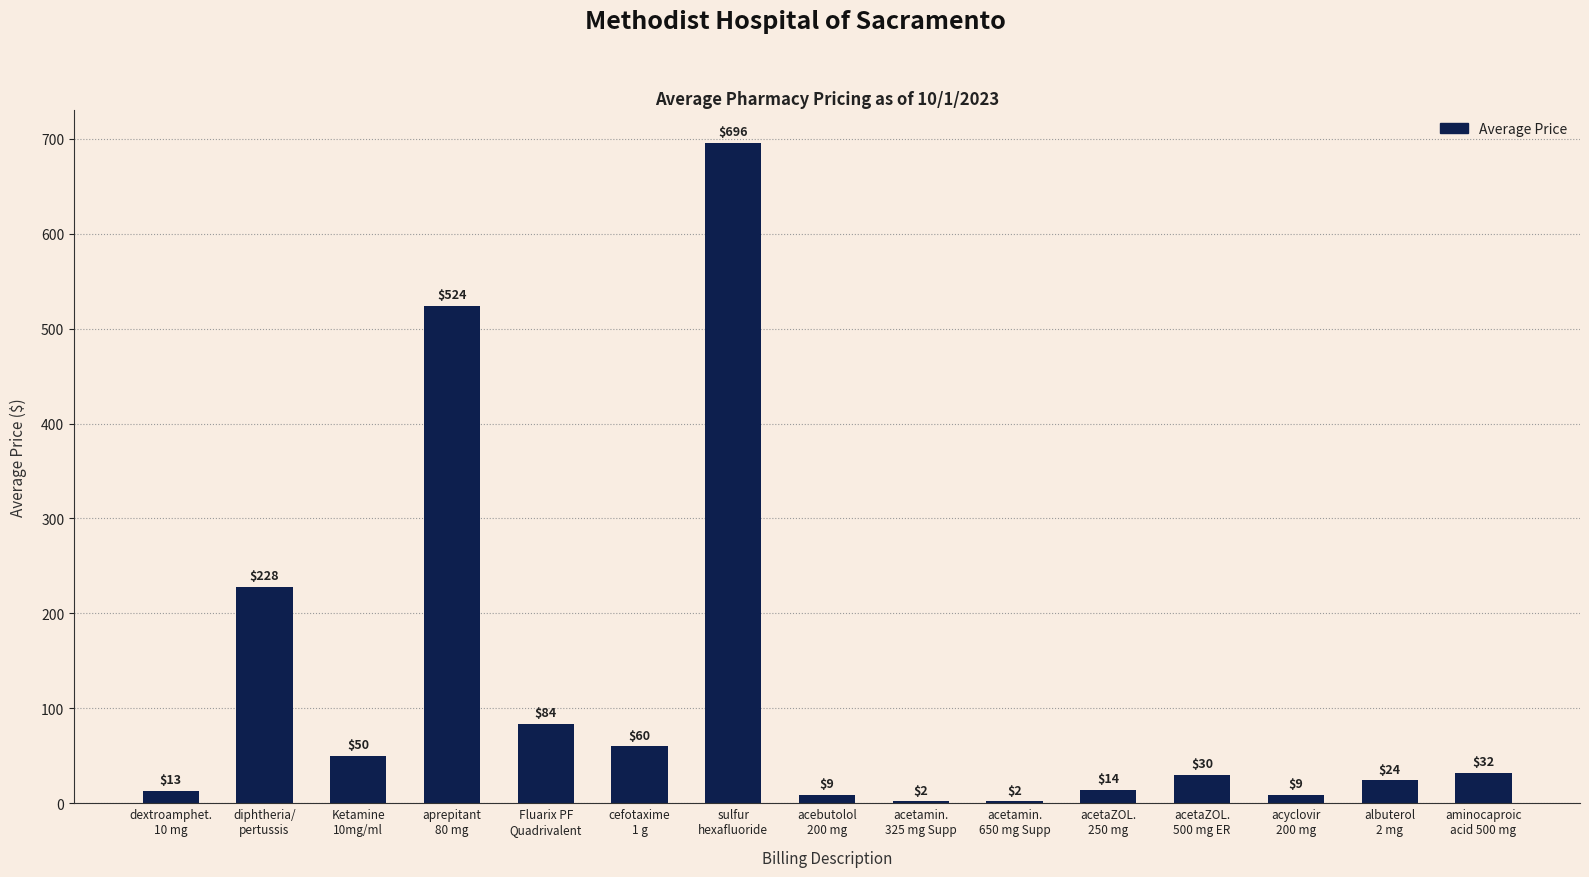

What is the maximum value shown in the chart?

696